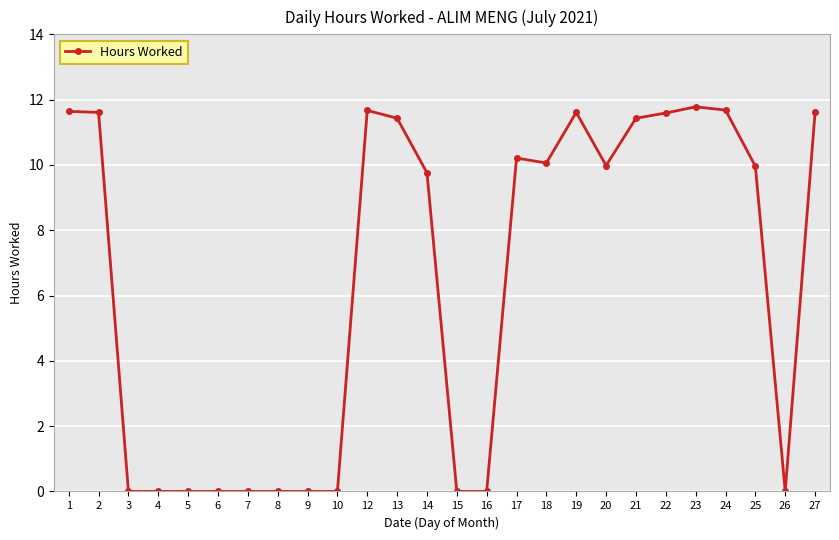

Which has a higher value, 23 or 15?

23